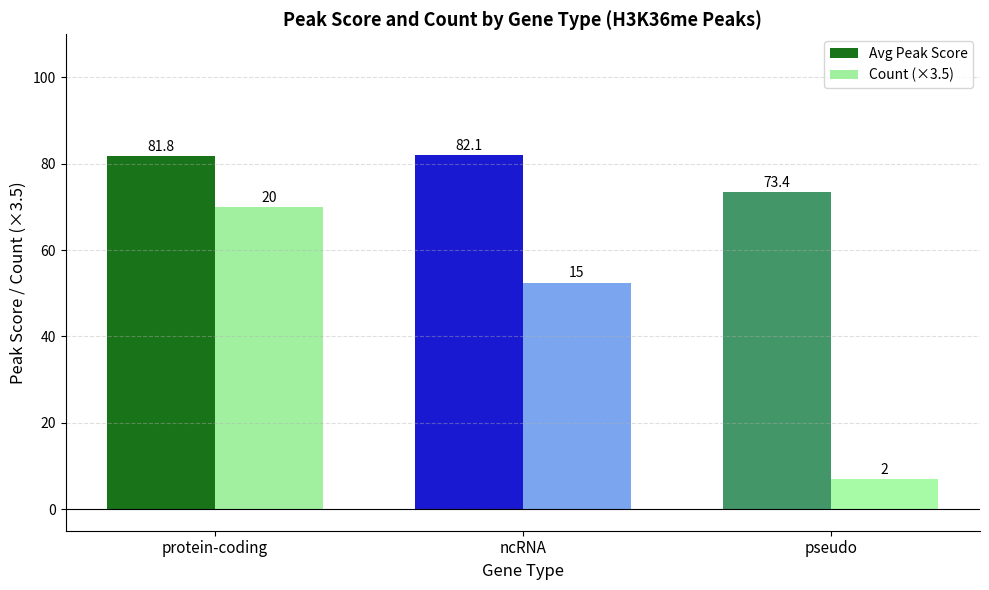

Which series changed the most between protein-coding and pseudo?

Count (×3.5)